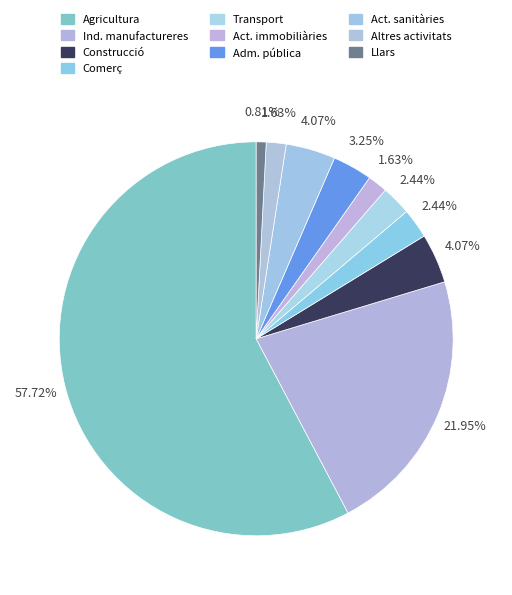

Rank the categories by value from highest to lowest.

Agricultura, ramaderia, caça i silvicultura, Indústries manufactureres, Construcció, Activitats sanitàries i veterinàries, Administració pública, defensa i SS, Comerç i reparacions, Transport, emmagatzematge i comunicacions, Activitats immobiliàries, lloguer; serveis, Altres activitats socials i serveis, Llars que ocupen personal domèstic